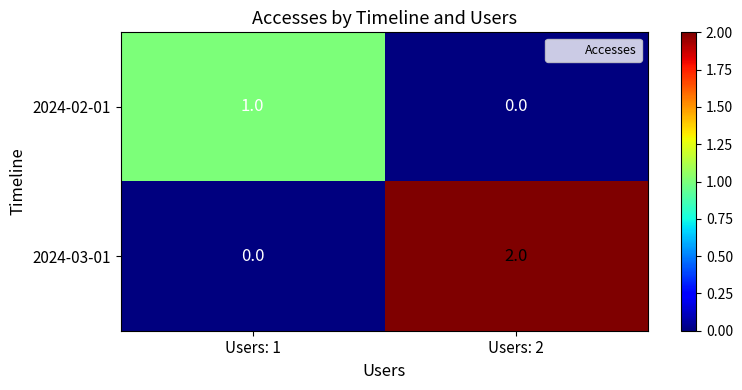

Which label corresponds to the largest value in the chart?

Users: 2